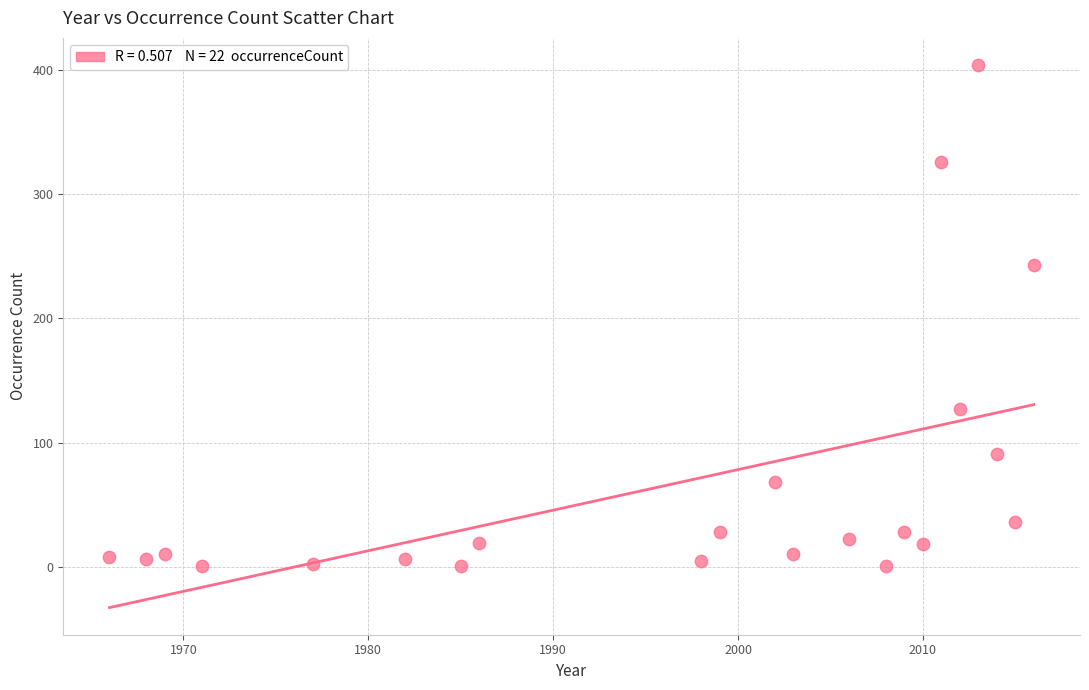

What Y value in the scatter plot is closest to 202?

243